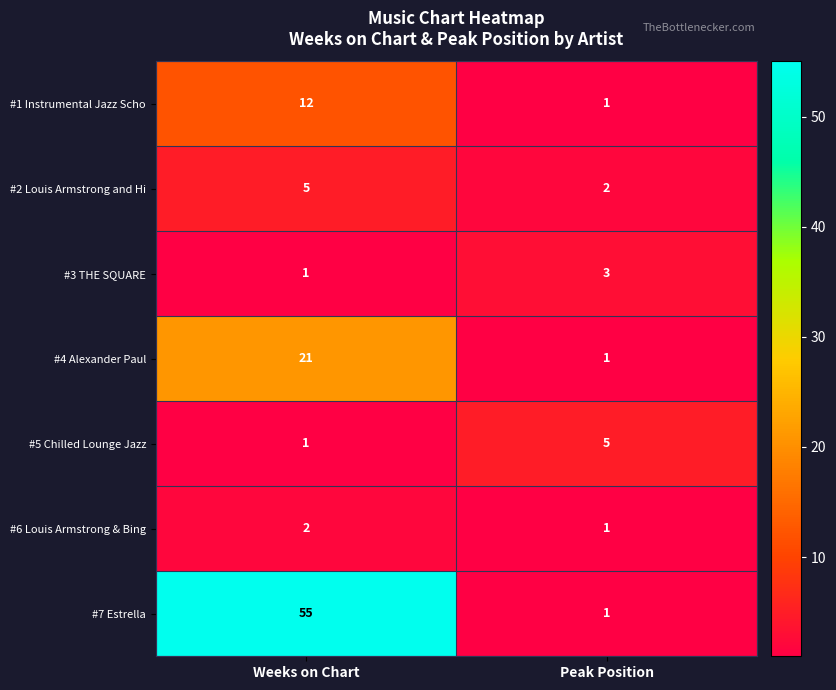

What is the minimum value shown in the chart?

1